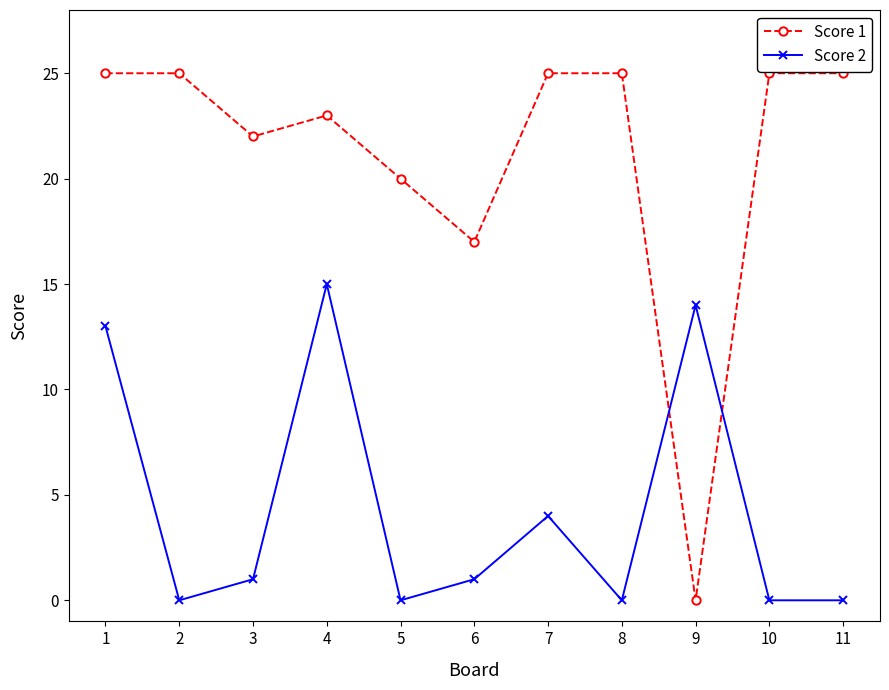

What are all the series names shown in the legend?

Score 1, Score 2